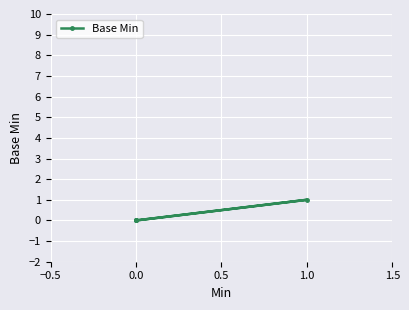

What is the maximum value shown in the chart?

1